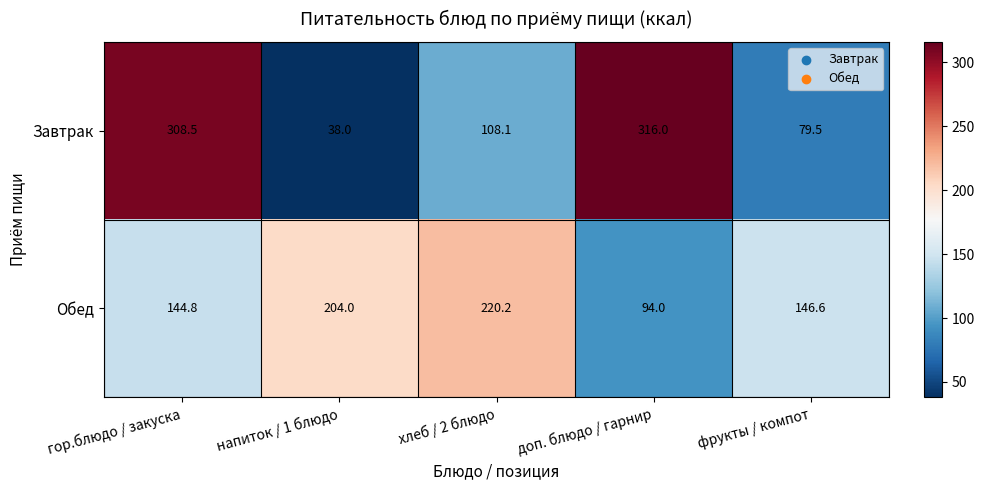

How many data points does each series have?

5